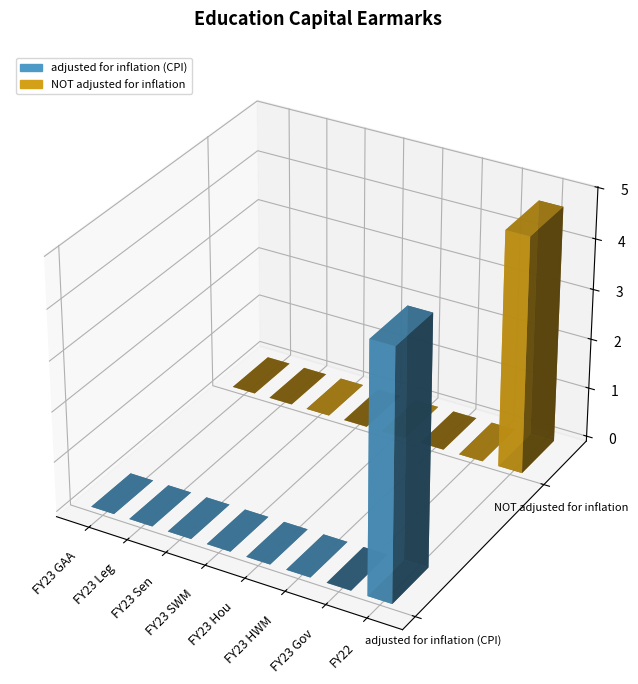

What is the difference between the maximum and second lowest values in the NOT adjusted for inflation series?

4710000